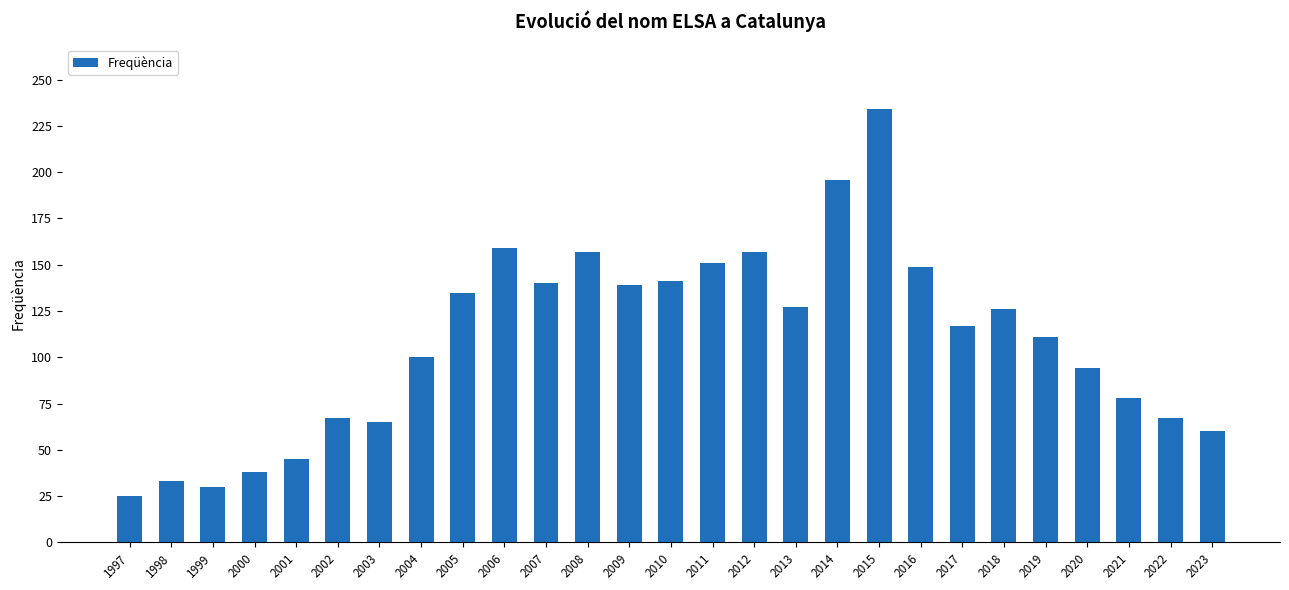

Which category has the highest value across all series?

2015